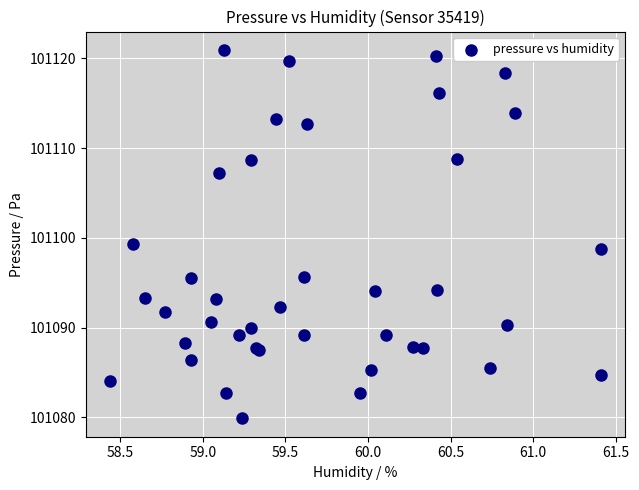

What Y value in the scatter plot is closest to 101100?

101099.3